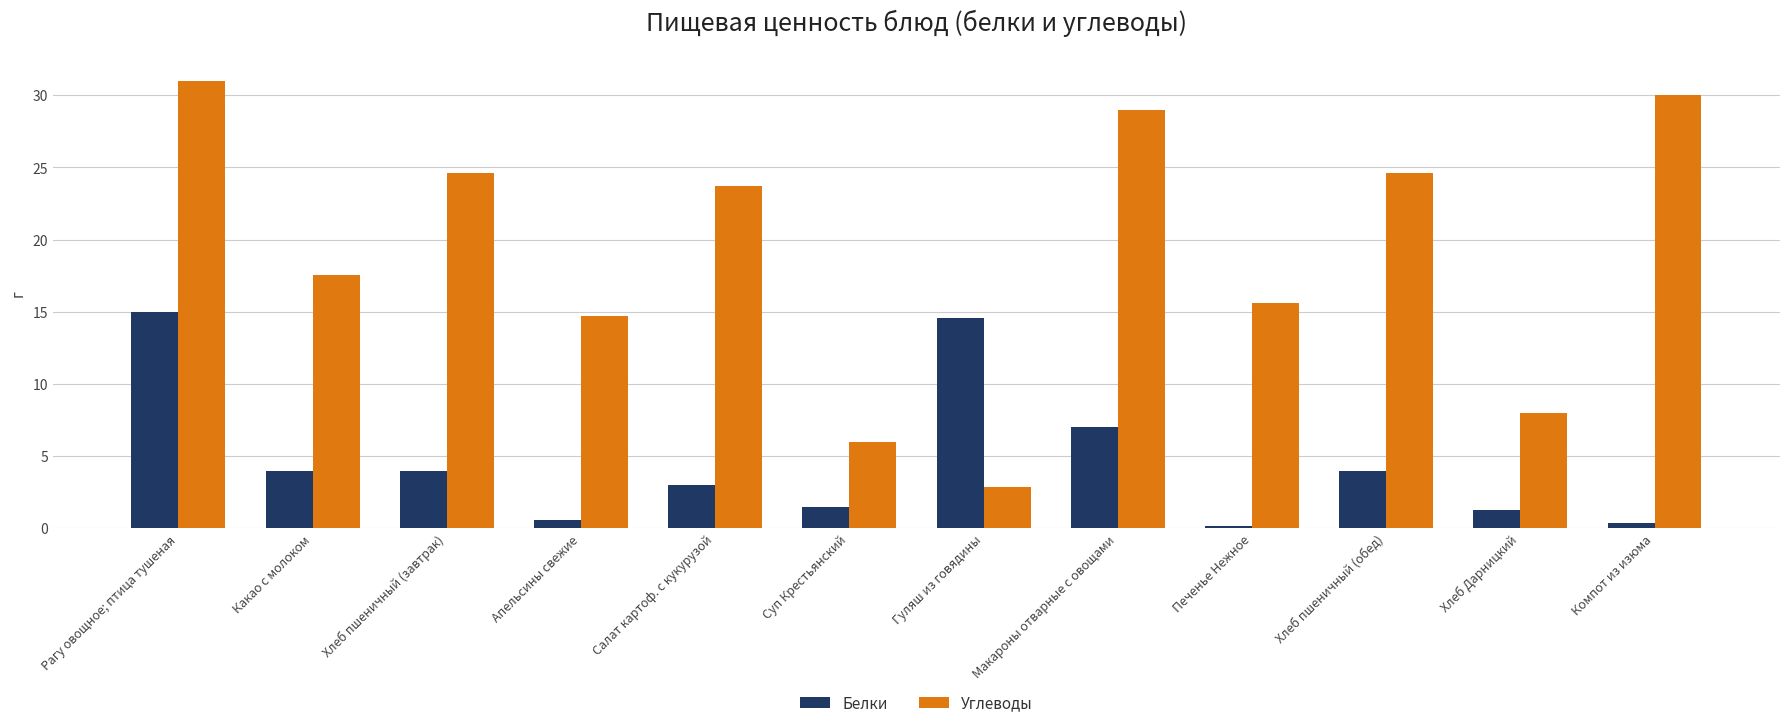

Where does the Углеводы series first go above 23?

Рагу овощное; птица тушеная